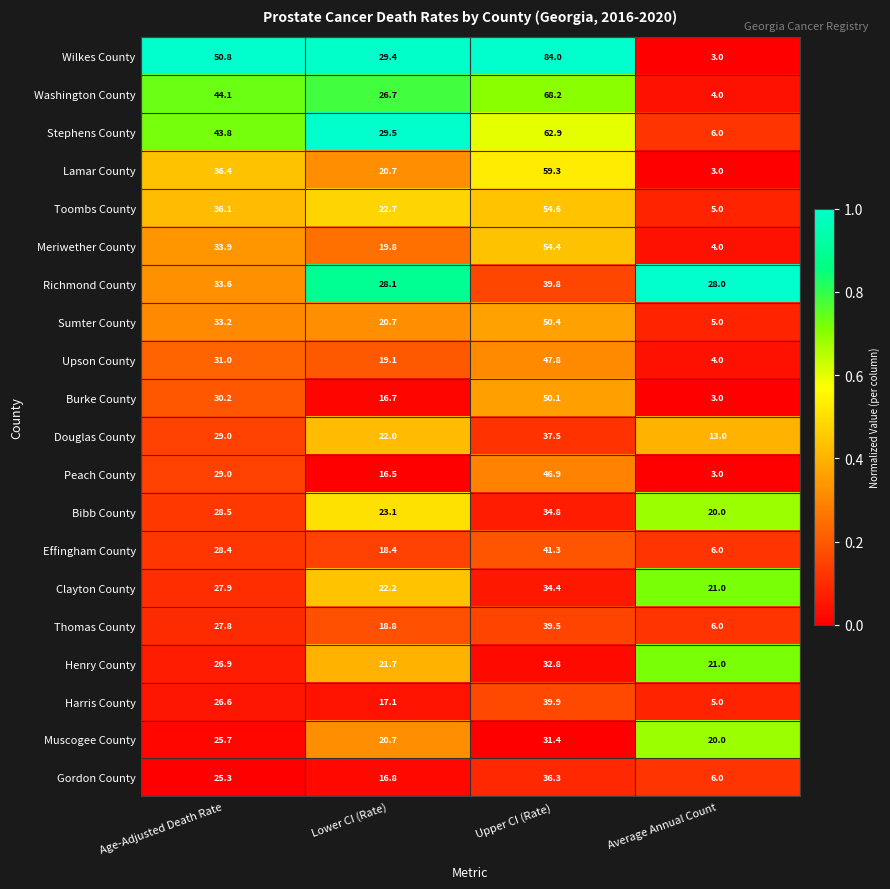

At which category is the sum across all series the highest?

Upper CI (Rate)